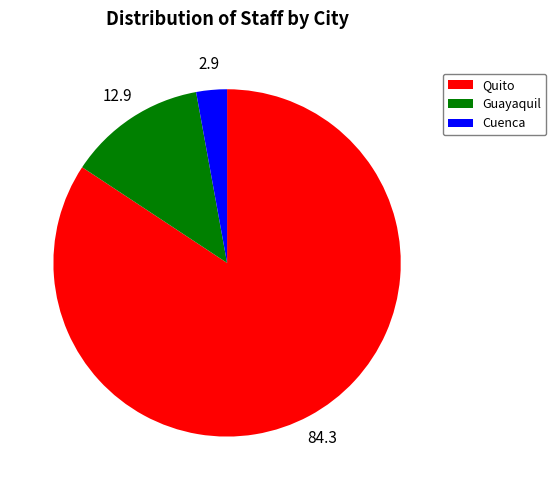

Rank the categories by value from highest to lowest.

Quito, Guayaquil, Cuenca